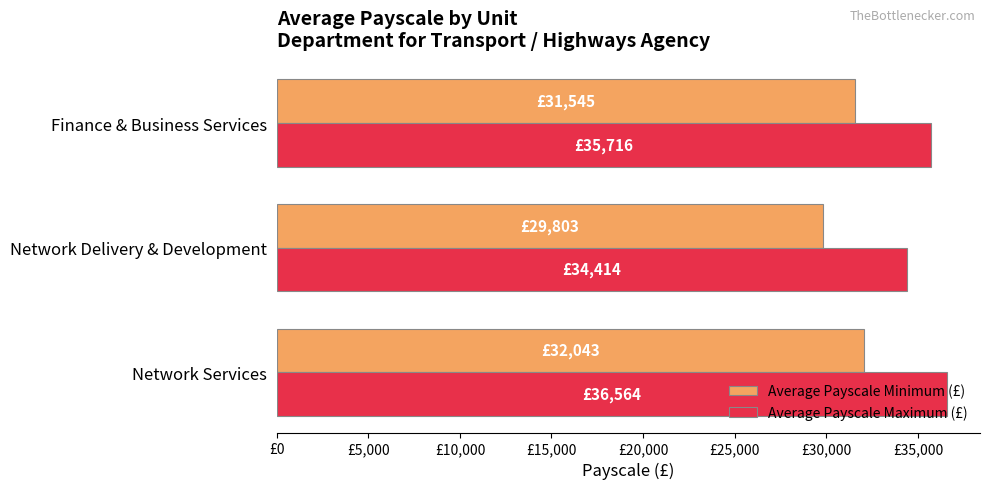

What is the difference between the maximum and minimum values in the Average Payscale Maximum (£) series?

2150